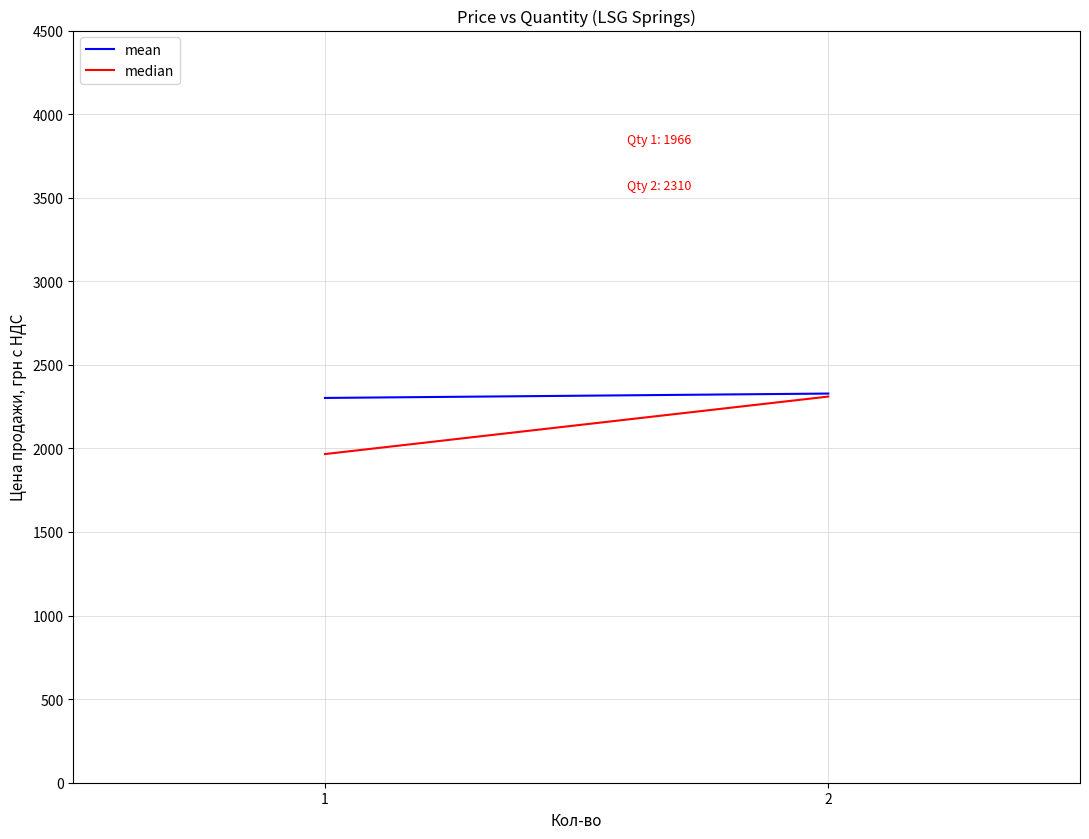

What is the difference between the highest and lowest values at 2?

17.9